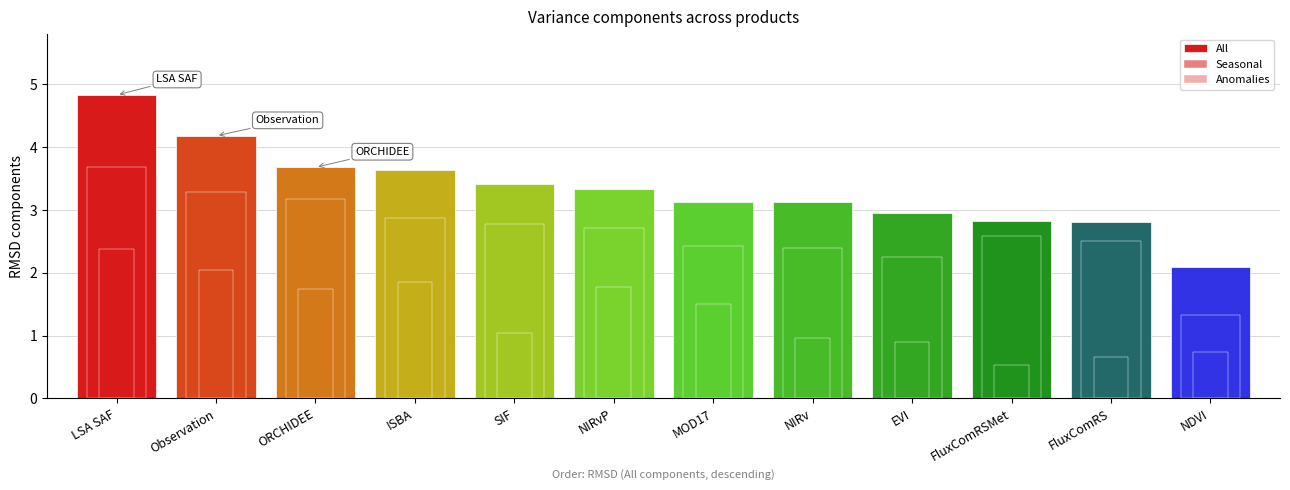

Are the bars grouped side by side (vs. stacked)?

Yes